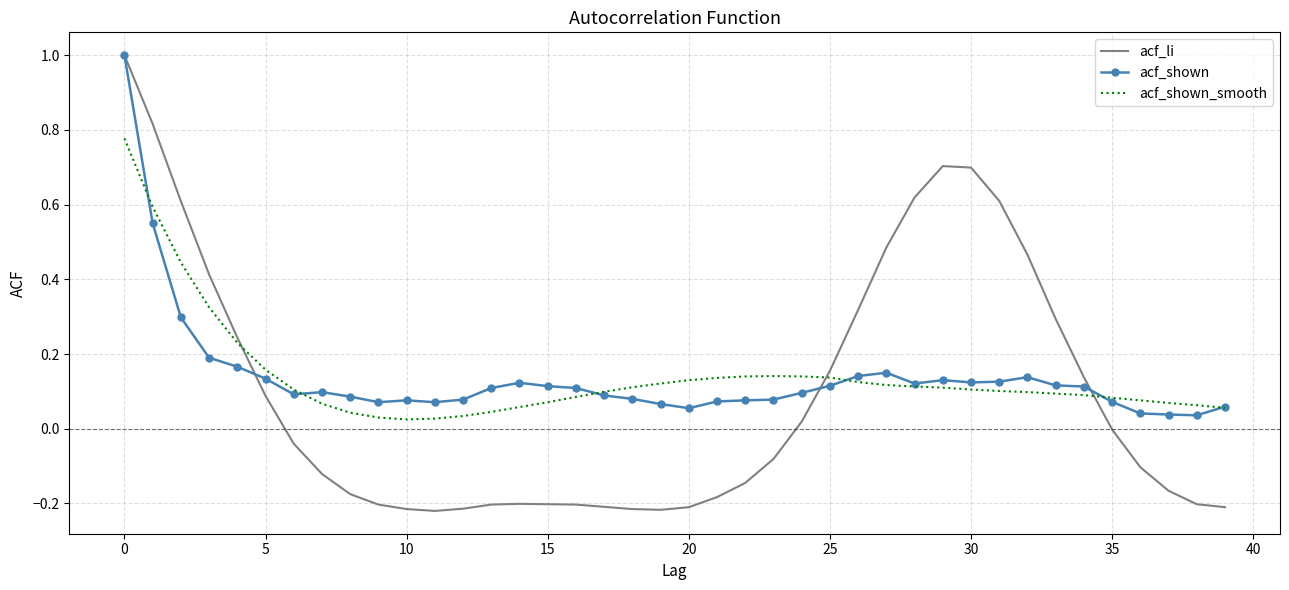

In acf_shown_smooth, how many points are higher than both neighbors (excluding endpoints)?

1